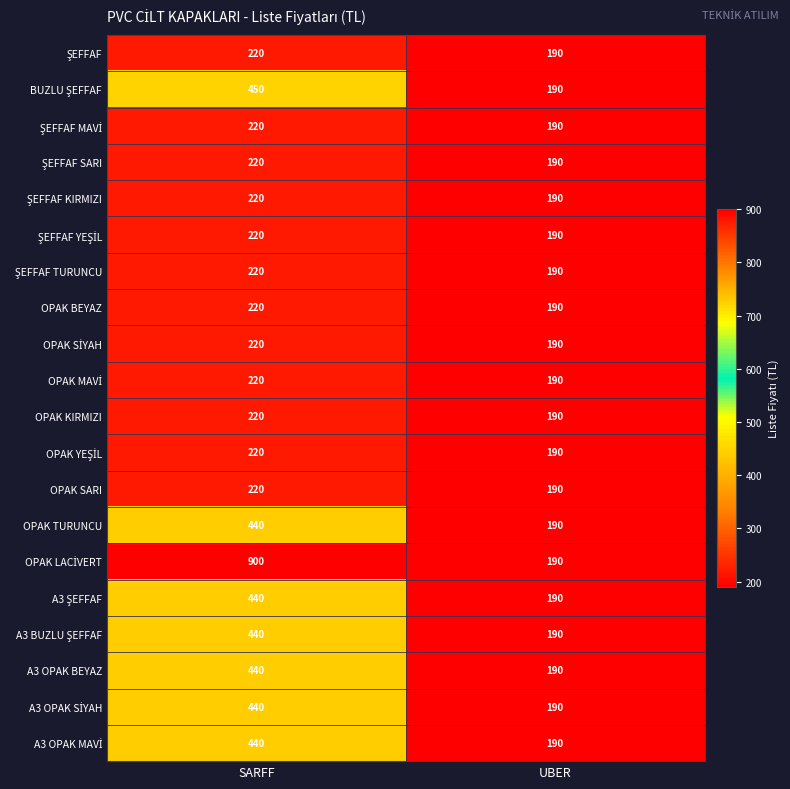

List the labels in order of OPAK SARI value, smallest first.

UBER, SARFF